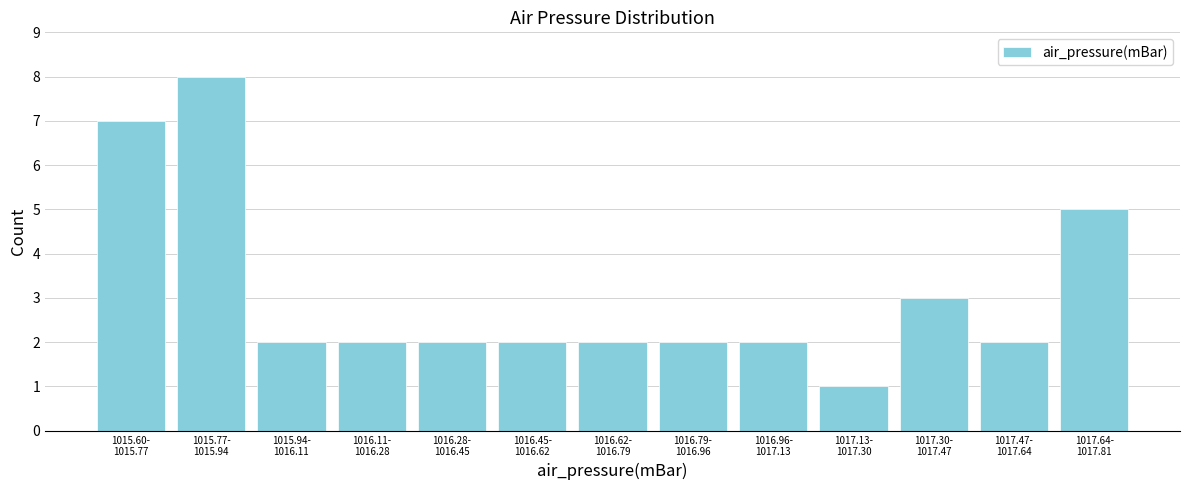

Reading left to right, what are all the values shown in this chart?

7	8	2	2	2	2	2	2	2	1	3	2	5